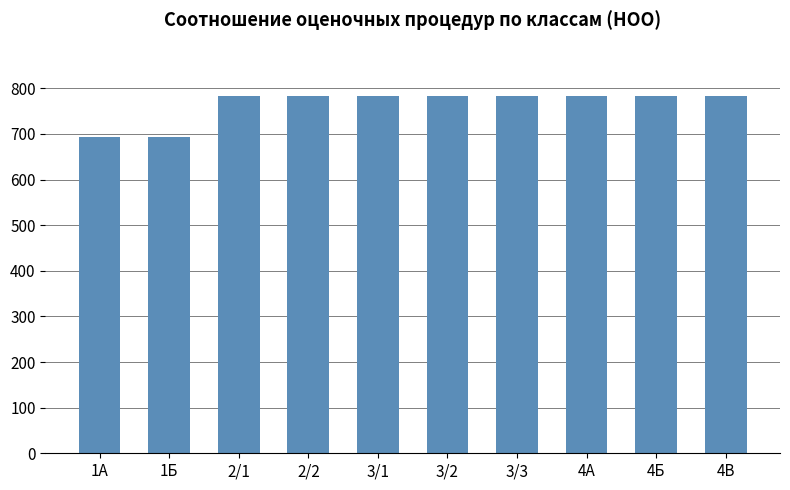

What is the average value?

764